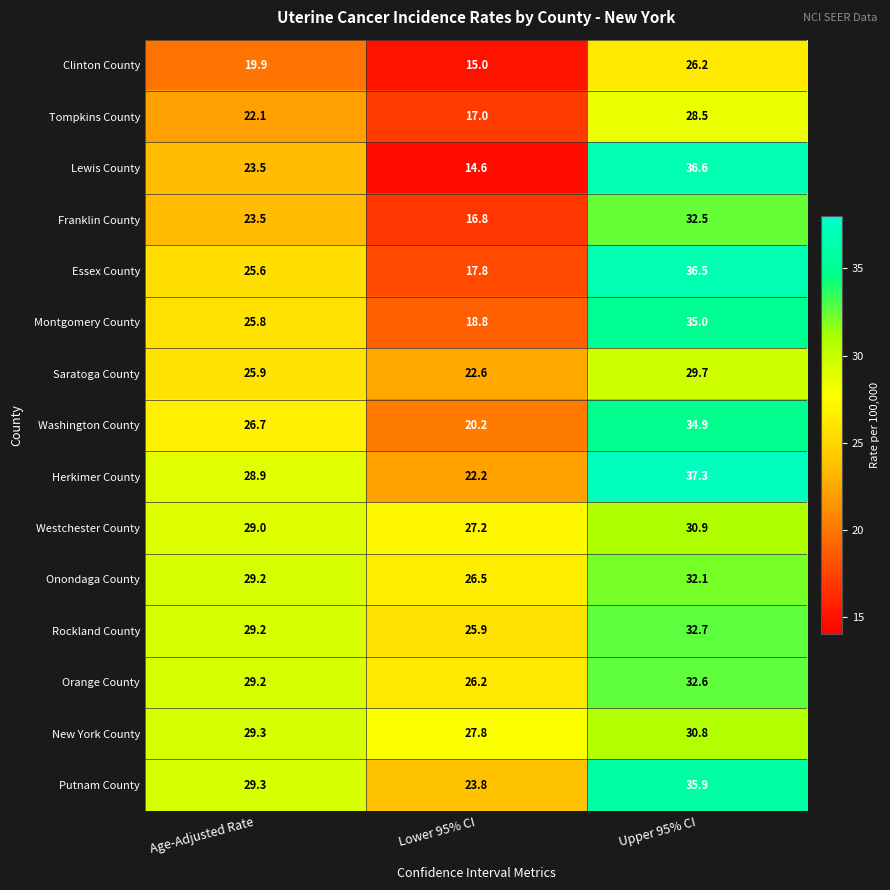

What is the approximate value of Franklin County at Age-Adjusted Rate?

23.5